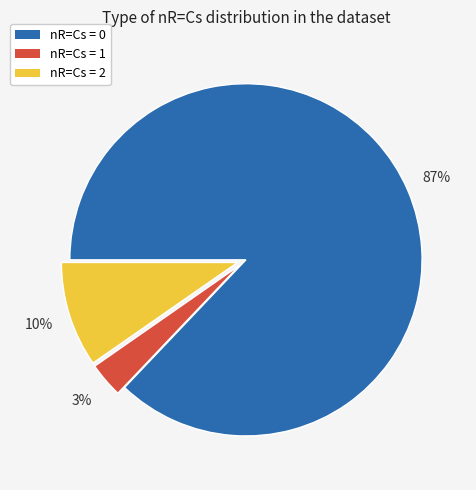

Is it true that nR=Cs = 0 is 97% of the pie?

False